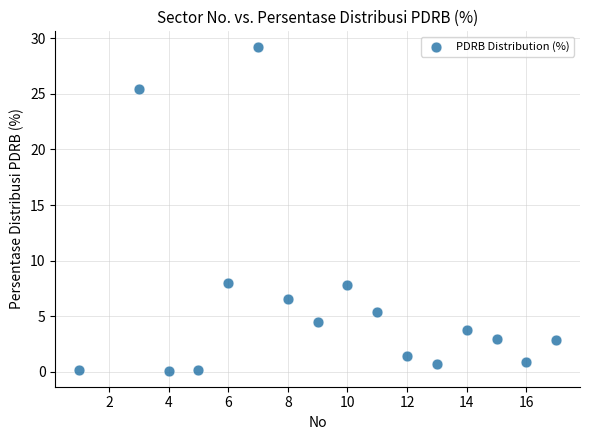

What is the range of X values (max minus min)?

16.0